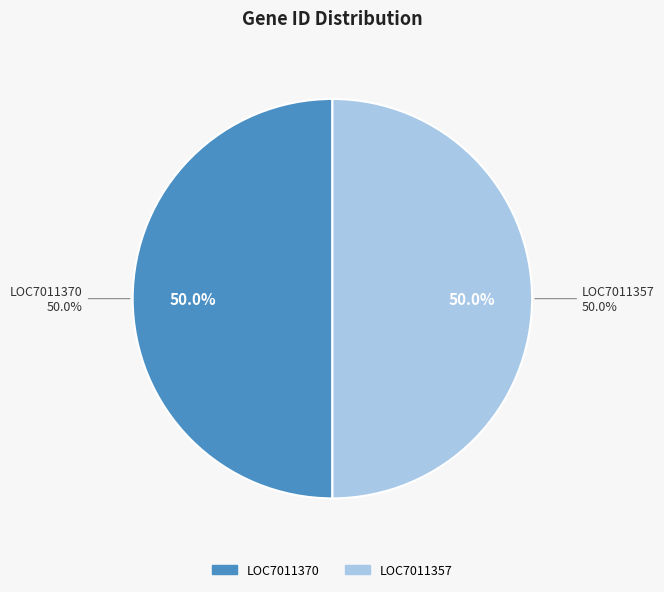

Does any single category account for the majority?

Yes